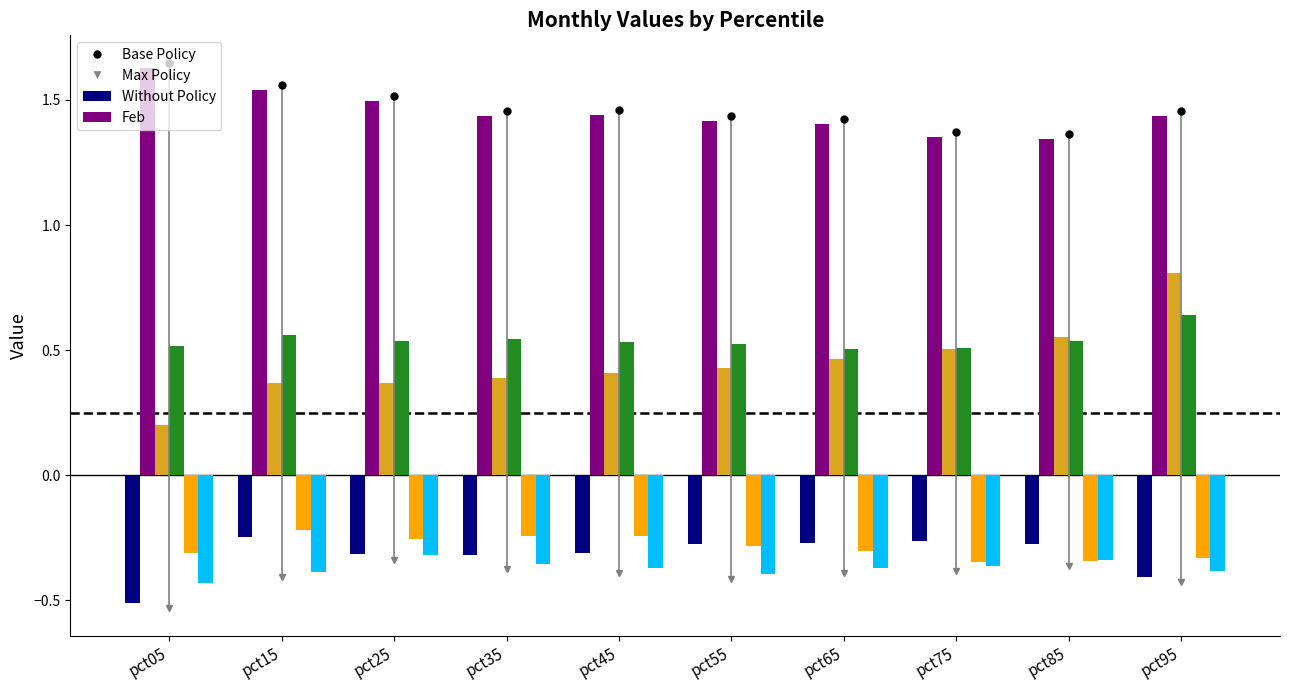

What is the sum of all Apr values?

5.4